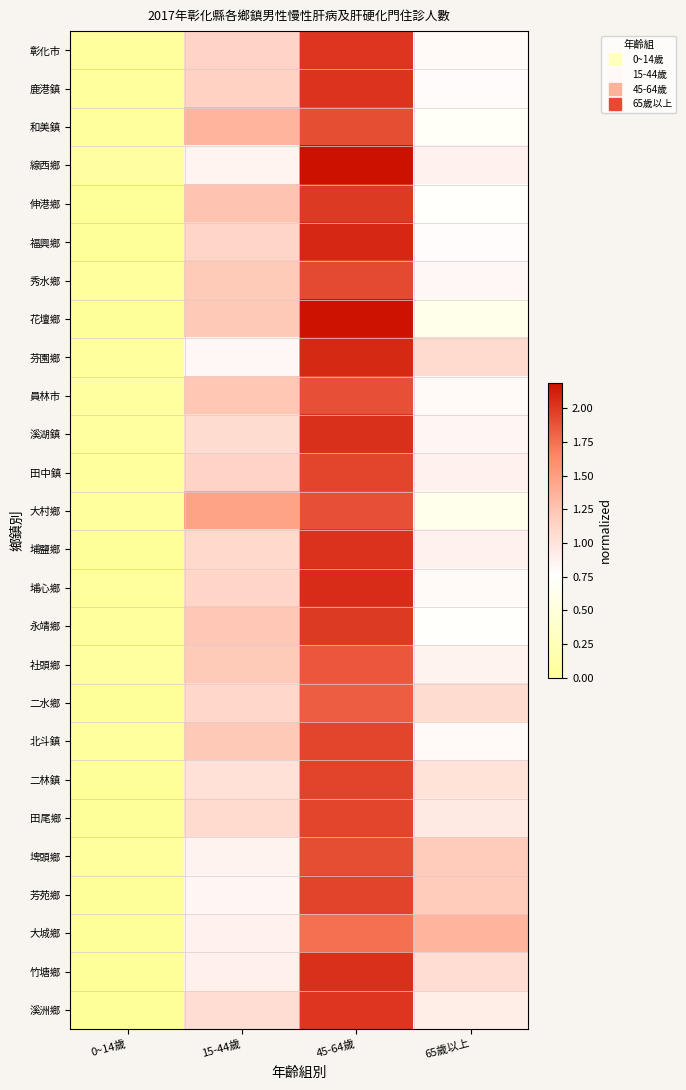

Which series has the largest range (max minus min)?

花壇鄉